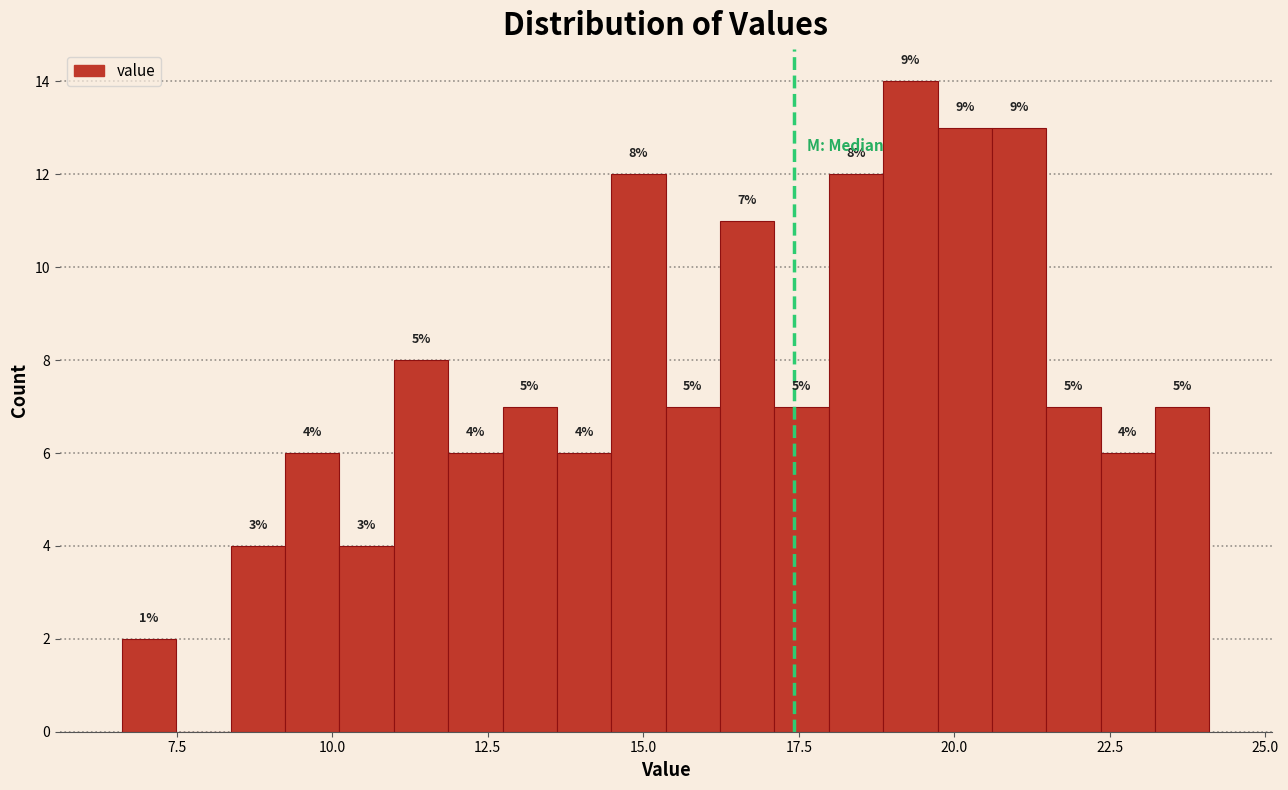

Around what value on the x-axis is the tallest bar? Give the approximate position of its centre, as read against the axis.

19.5